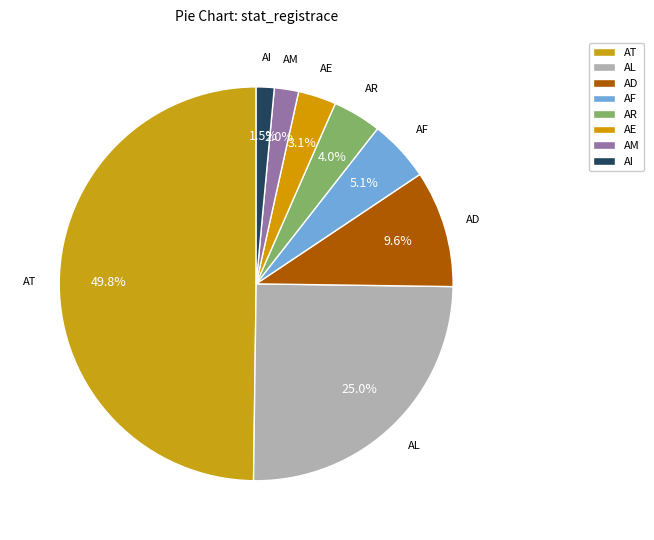

How many slices are in this pie chart?

8